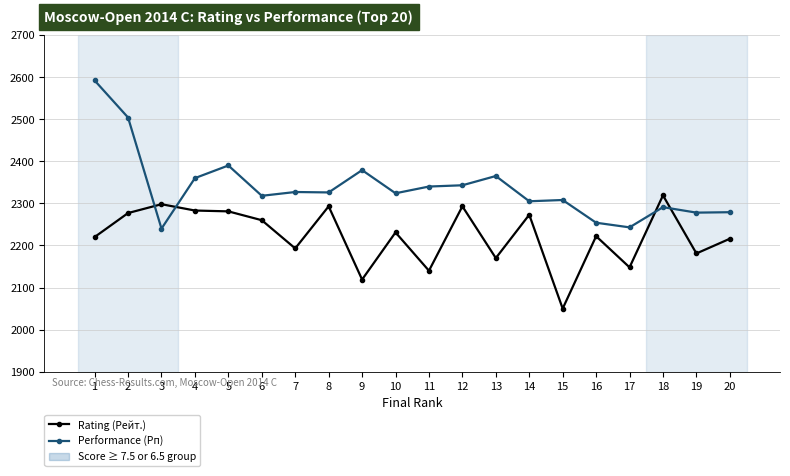

What is the difference between the maximum and second lowest values in the Performance (Рп) series?

349